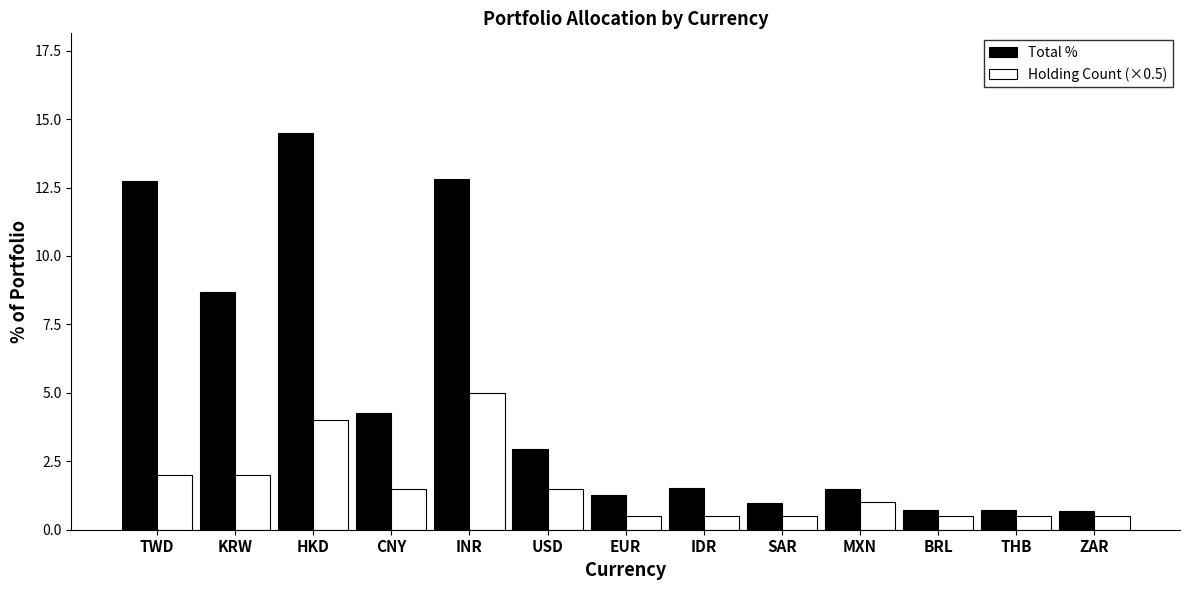

List the series in order of their peak value, highest first.

Total %, Holding Count (×0.5)